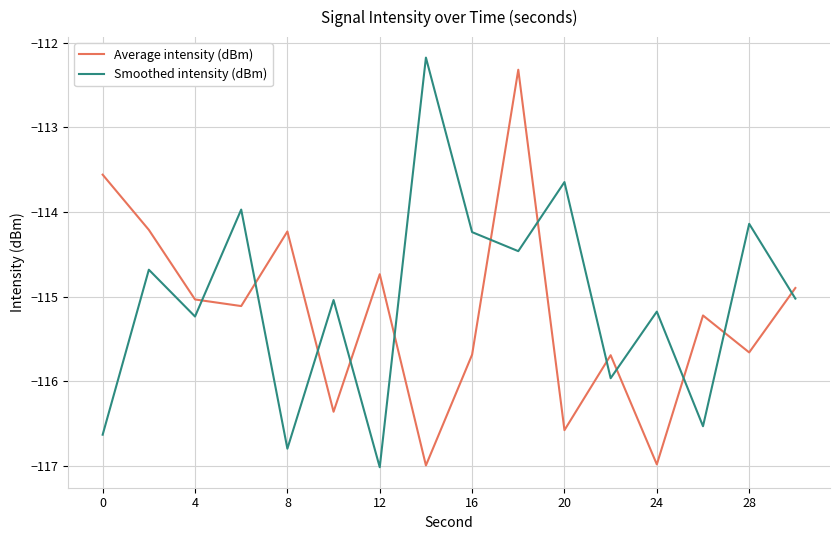

After their last crossing, which series has the higher values: Smoothed intensity (dBm) or Average intensity (dBm)?

Average intensity (dBm)